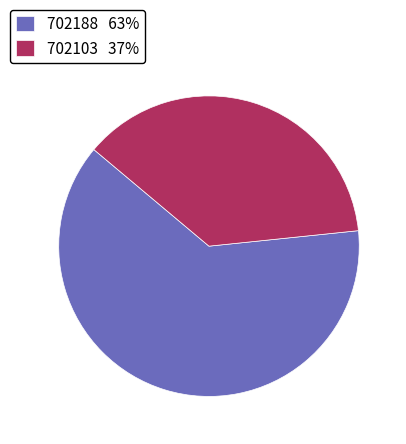

Which slice is the smallest?

702103